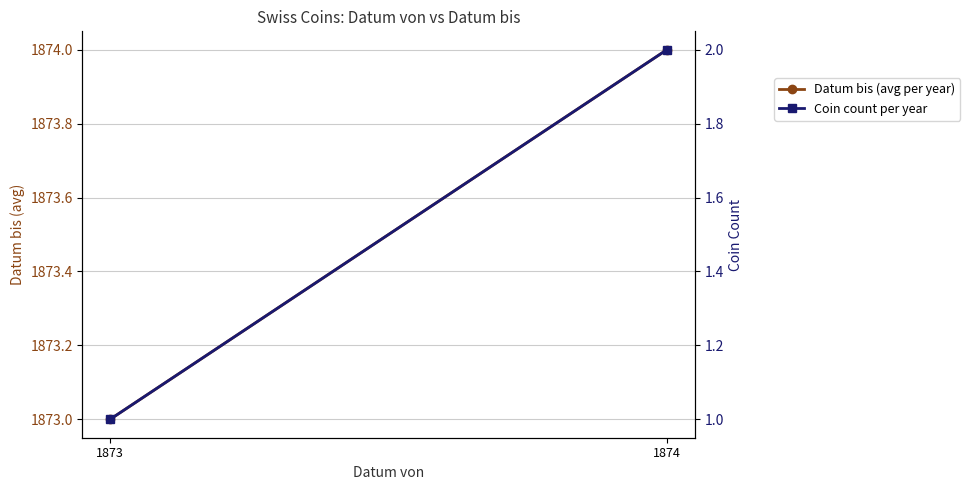

What is the minimum value shown in the chart?

1